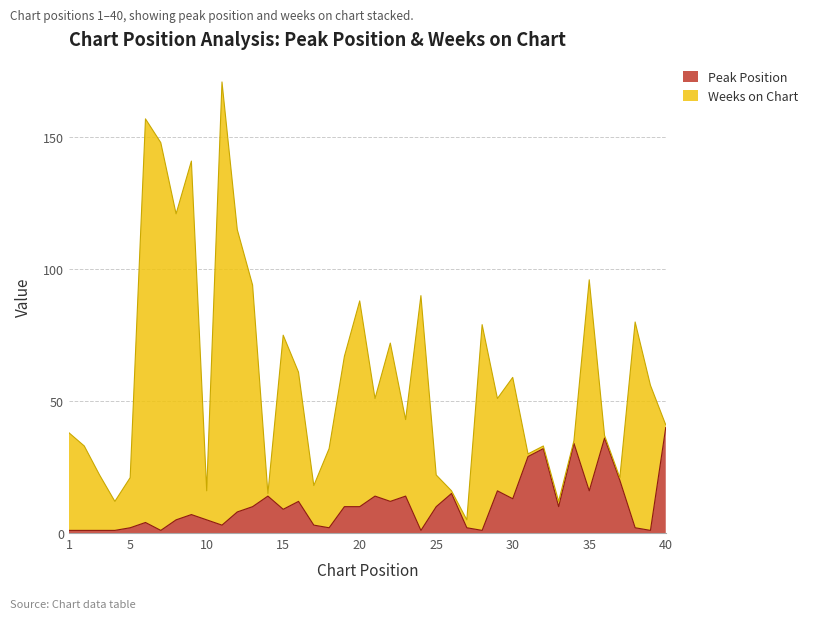

How many interior local valleys (lower than both neighbors) does the data have?

11